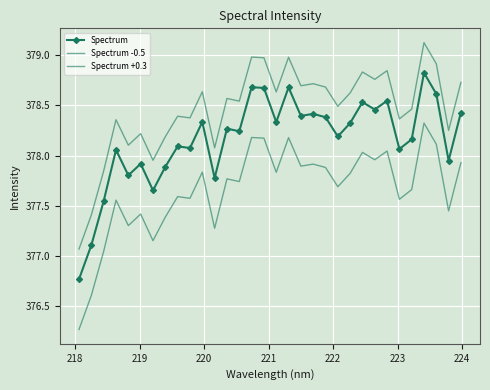

True or false: Spectrum +0.3 has more than 0 points higher than both neighbors.

True